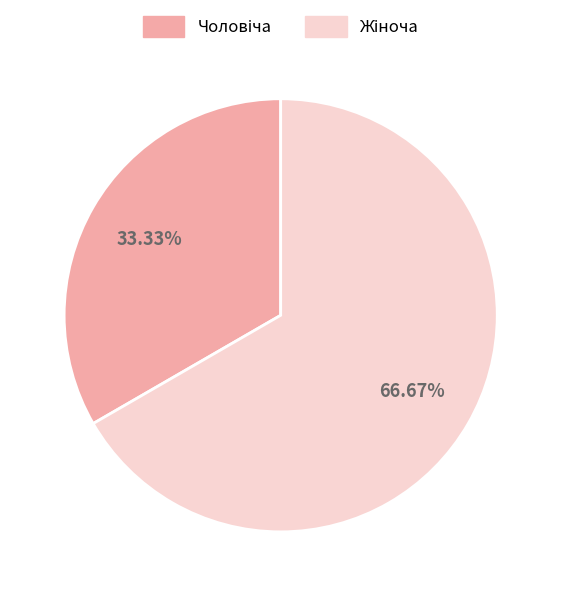

Is there a majority slice in this chart?

Yes